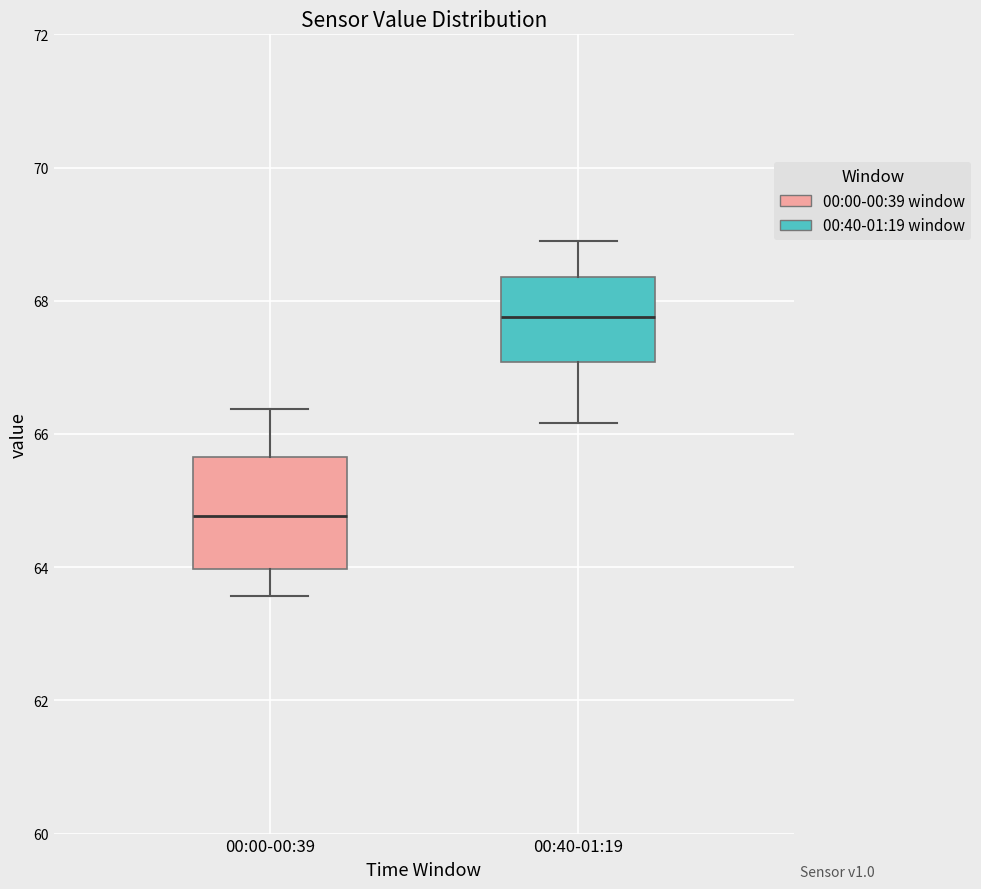

Reading left to right, read every box against the y-axis: the position of its median line, the range the box covers, and the ends of its whiskers. The values are not printed on the chart, so give them approximately, as read against the axis.

00:00-00:39: median 64.8, box 64.0 to 65.6, whiskers 63.6 to 66.4
00:40-01:19: median 67.8, box 67.0 to 68.4, whiskers 66.2 to 69.0